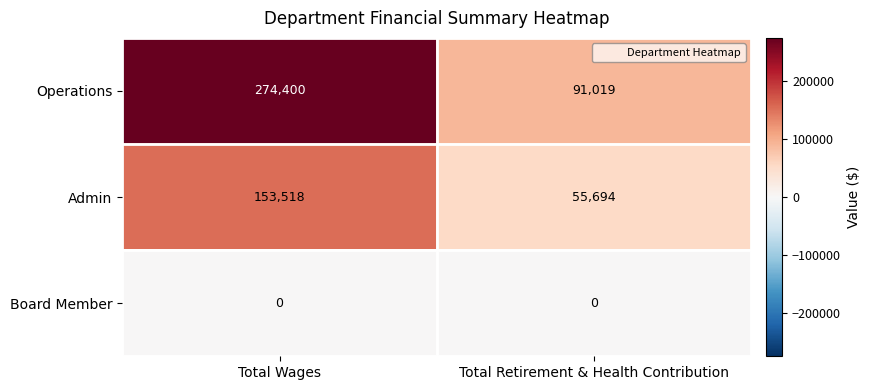

Reading right to left, what are all the values shown in this chart?

Operations: 91019	274400
Admin: 55694	153518
Board Member: 0	0